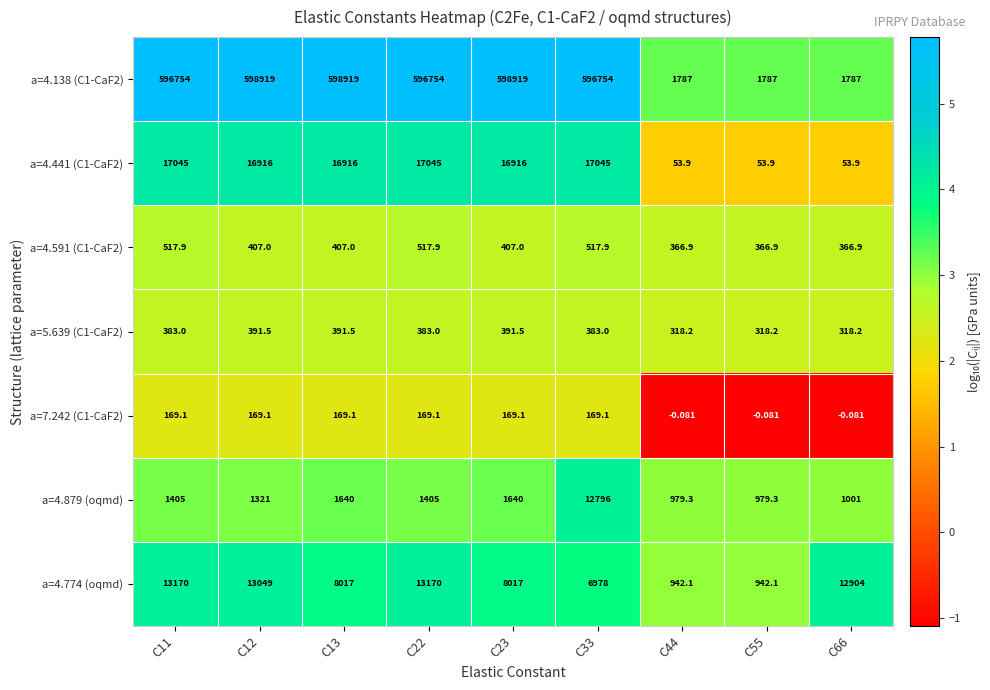

What is the minimum value shown in the chart?

-1.1